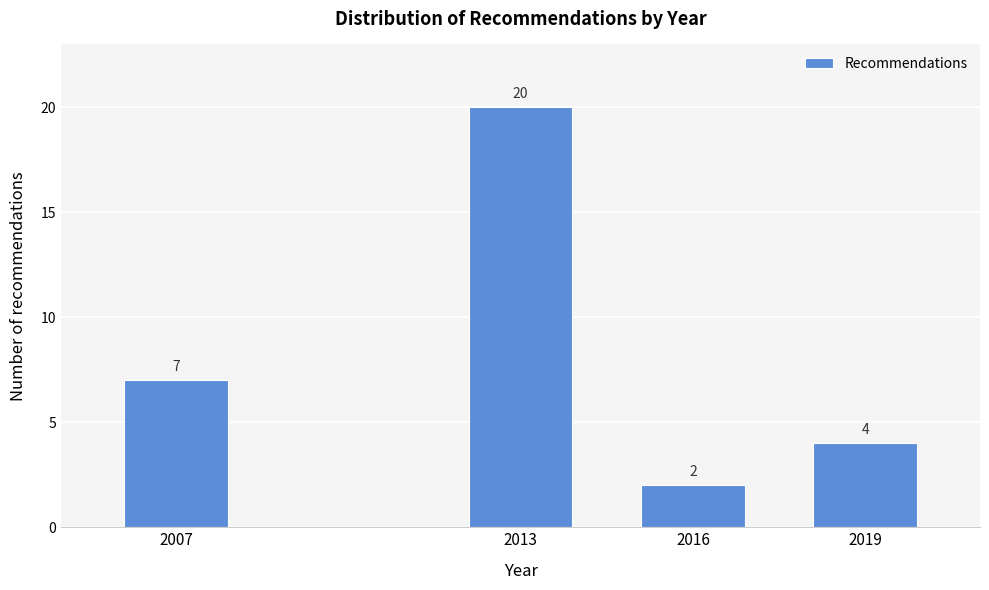

Reading left to right, what are all the values shown in this chart?

7	20	2	4